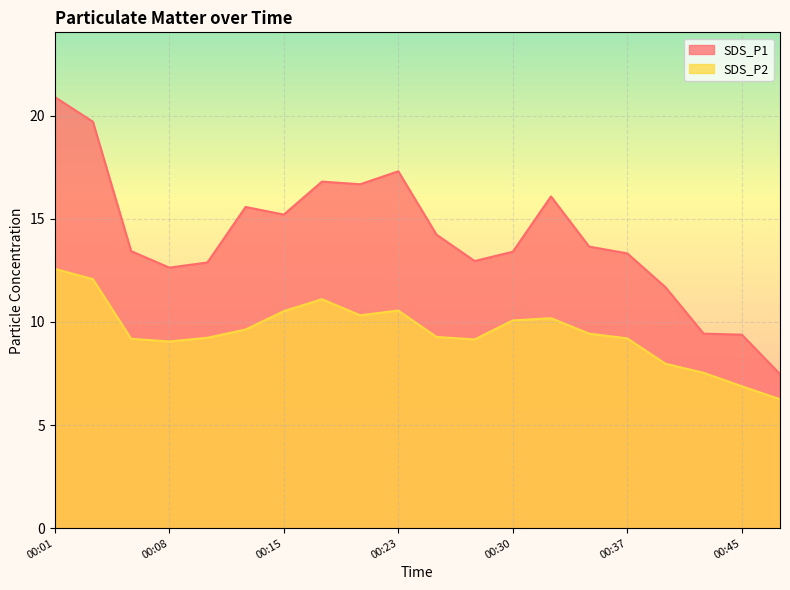

True or false: SDS_P2 and SDS_P1 cross at least once.

False